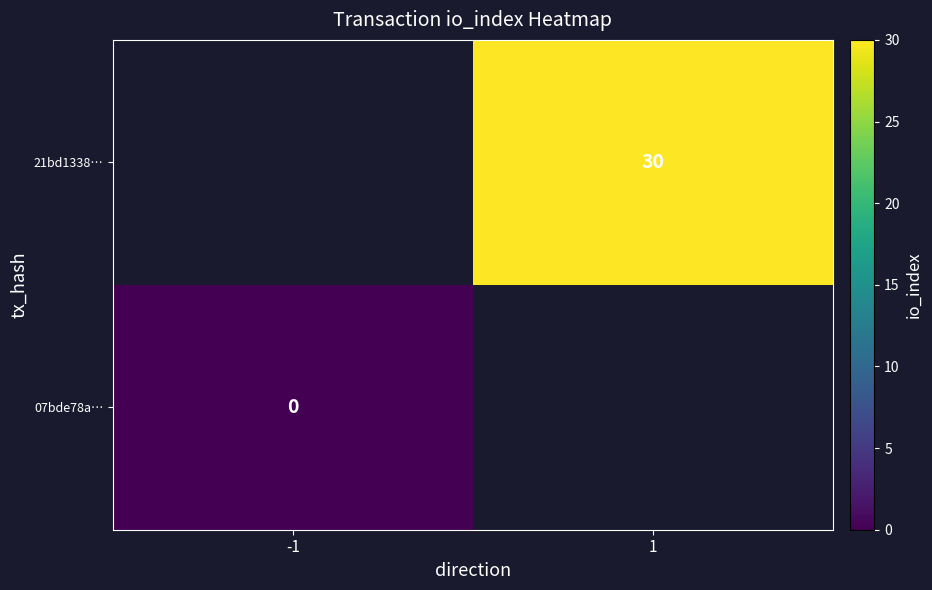

List the series in order of their peak value, highest first.

07bde78a…, 21bd1338…